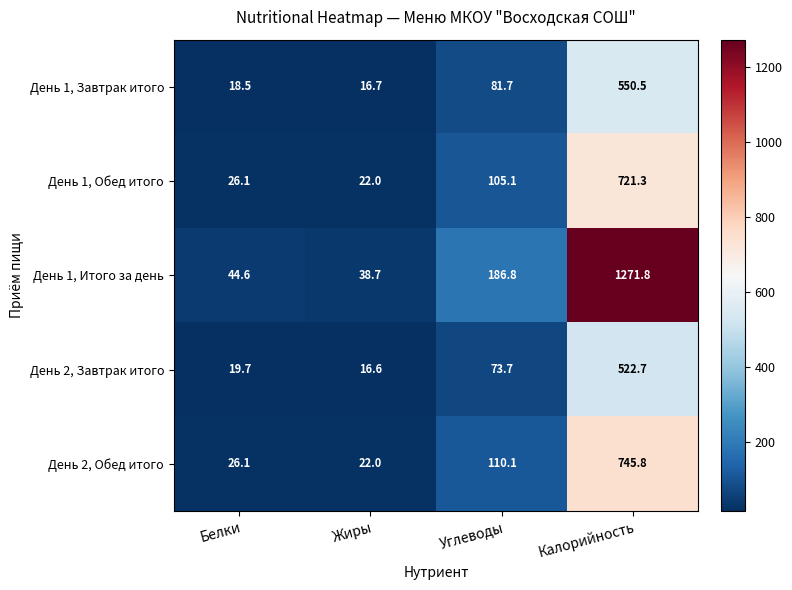

The День 2, Завтрак итого series shows 34.8 at Белки. True or false?

False